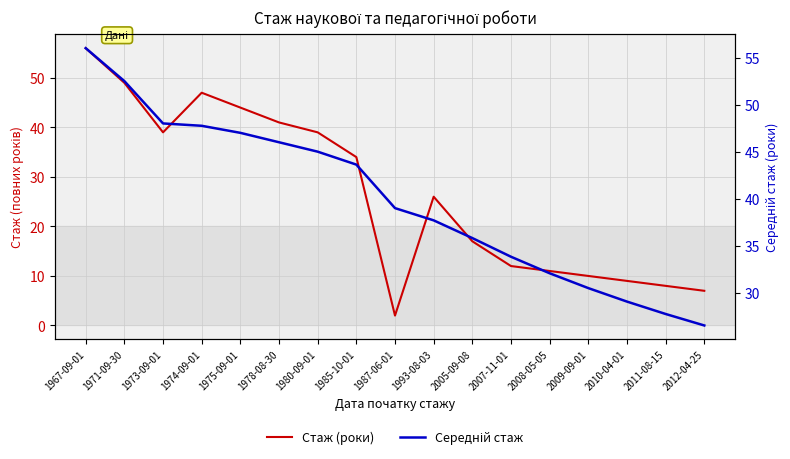

Is it true that Середній стаж equals 44.6 at 2008-05-05?

False